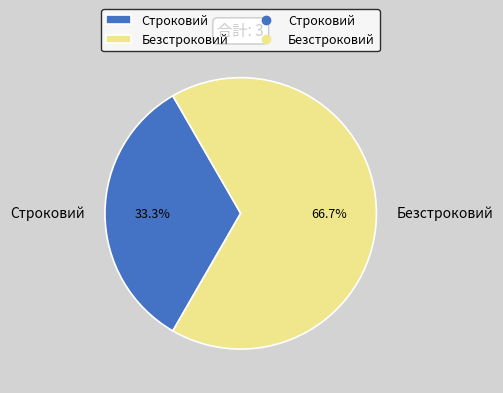

Is Безстроковий the majority of the pie?

Yes